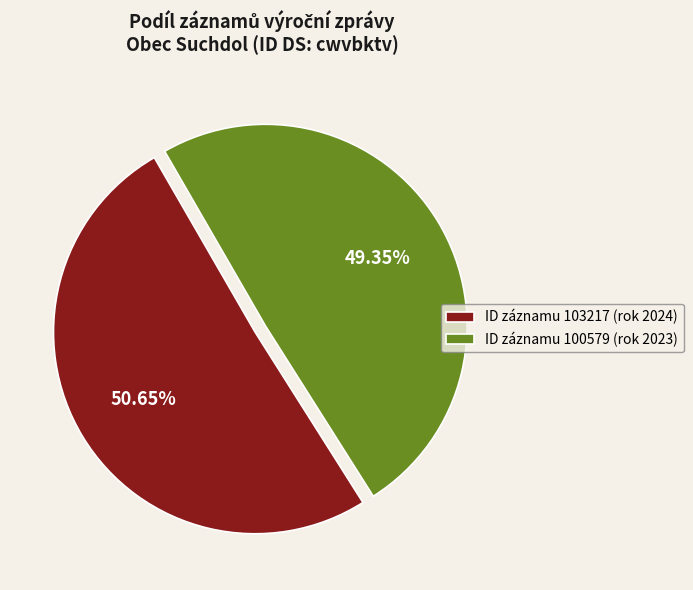

Which has a higher value, ID záznamu 100579 (rok 2023) or ID záznamu 103217 (rok 2024)?

ID záznamu 103217 (rok 2024)